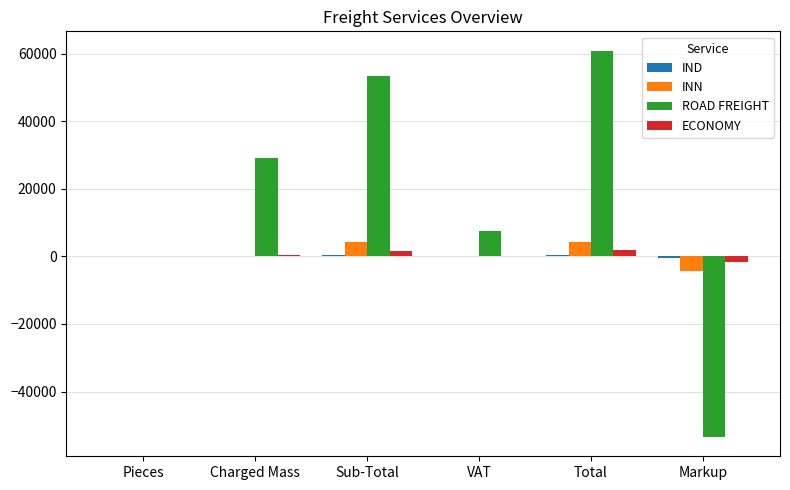

Is it true that ROAD FREIGHT equals -53454.7 at Markup?

True